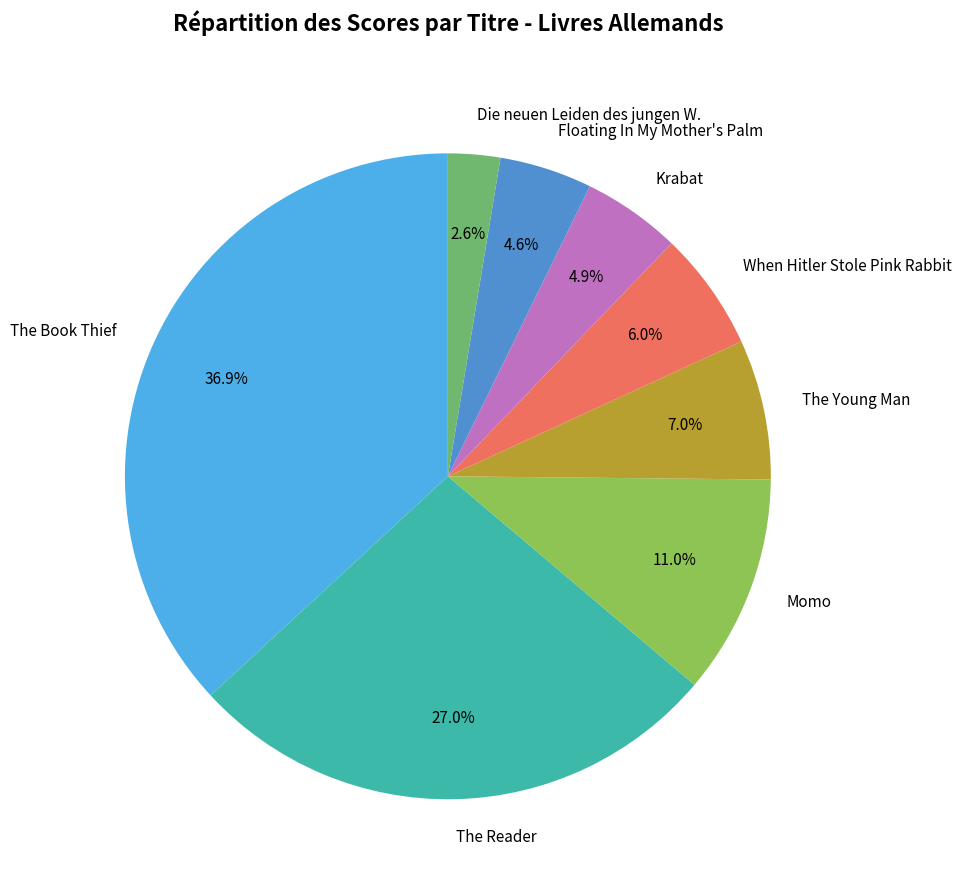

To the nearest percent, what is the combined percentage of Momo and When Hitler Stole Pink Rabbit?

17%